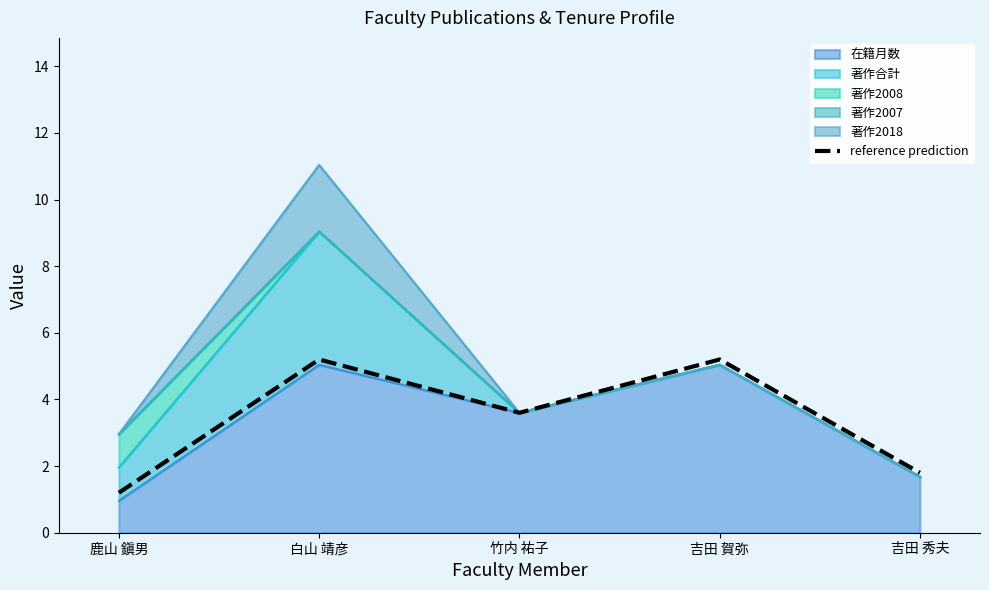

True or false: the data shows 5.2 at 白山 靖彦.

True